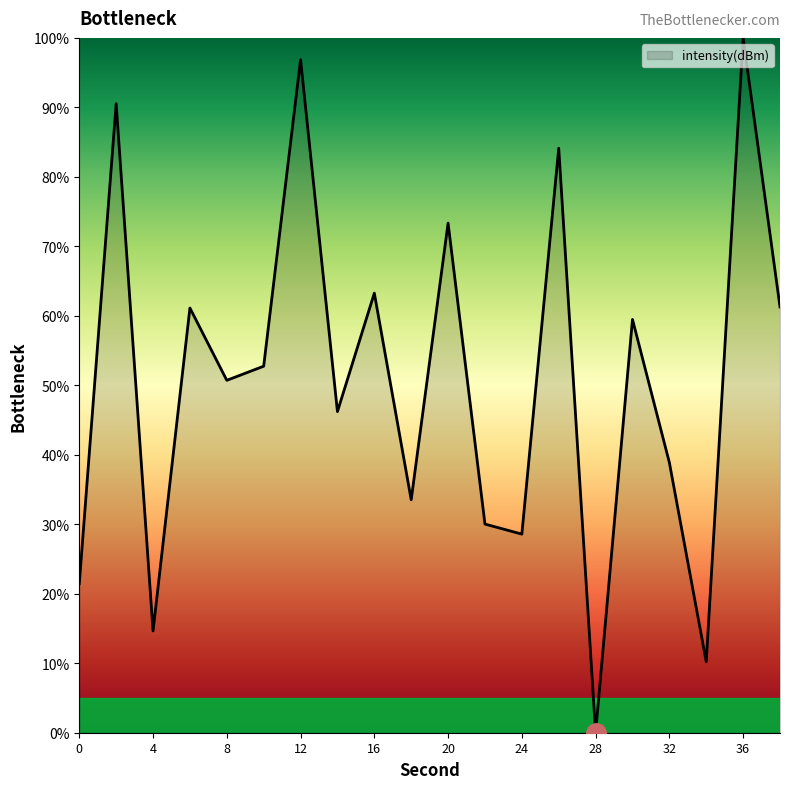

Does the chart have visible grid lines?

No